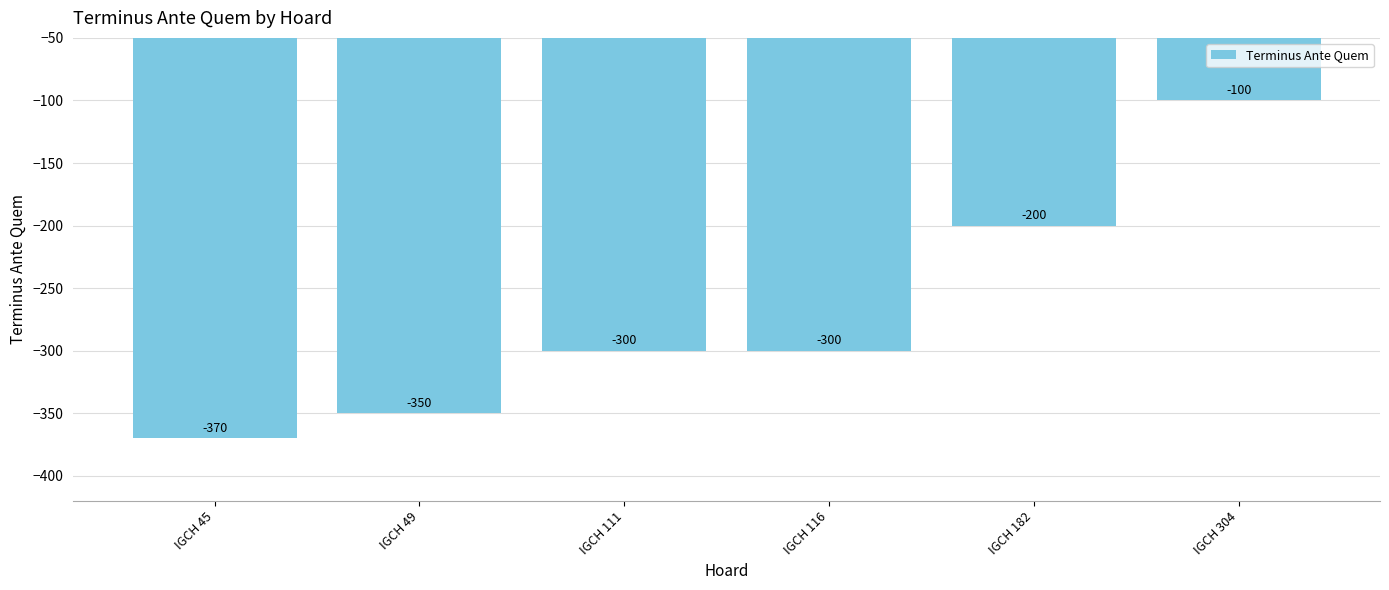

The value at IGCH 45 is -587. True or false?

False